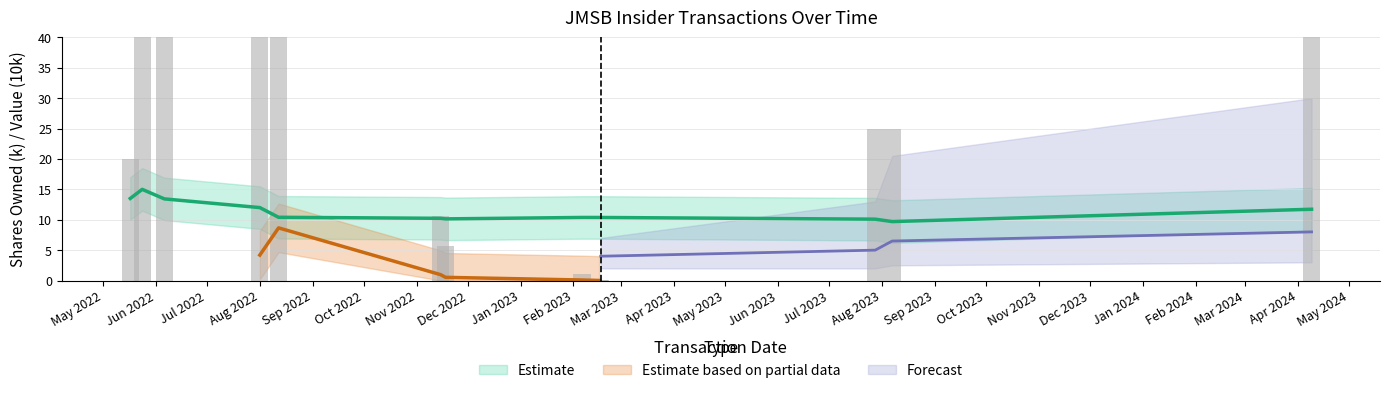

At which label does transactionShares first exceed 25?

2022-05-24